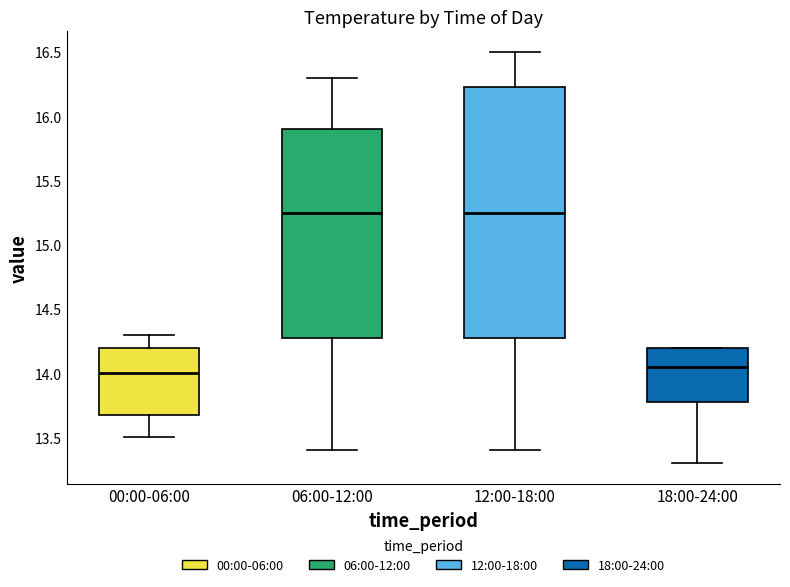

Reading left to right, read every box against the y-axis: the position of its median line, the range the box covers, and the ends of its whiskers. The values are not printed on the chart, so give them approximately, as read against the axis.

00:00-06:00: median 14.00, box 13.70 to 14.20, whiskers 13.50 to 14.30
06:00-12:00: median 15.25, box 14.30 to 15.90, whiskers 13.40 to 16.30
12:00-18:00: median 15.25, box 14.30 to 16.25, whiskers 13.40 to 16.50
18:00-24:00: median 14.05, box 13.80 to 14.20, whiskers 13.30 to 14.20